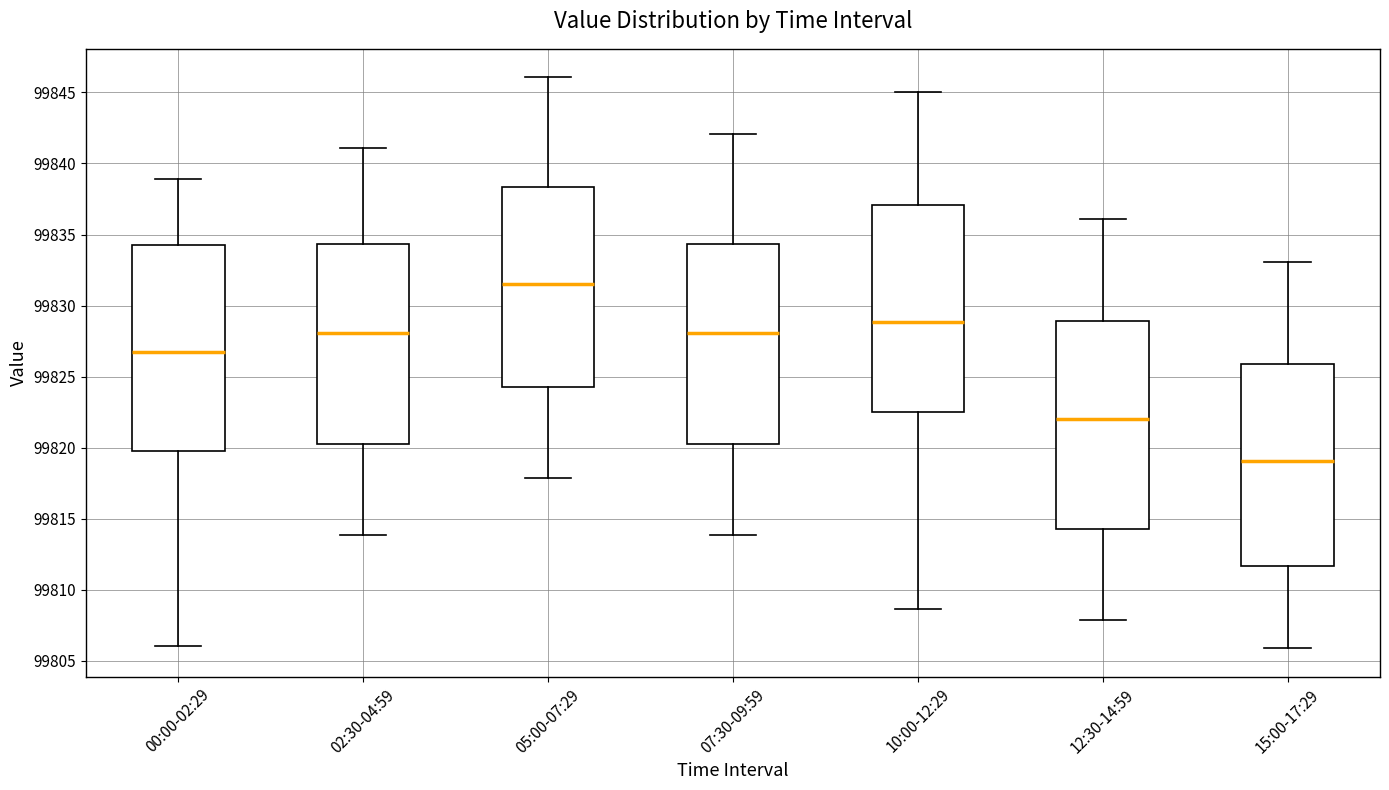

Where is the upper edge of the box for 07:30-09:59 on the y-axis? The values are not printed on the chart, so give them approximately, as read against the axis.

99834.5